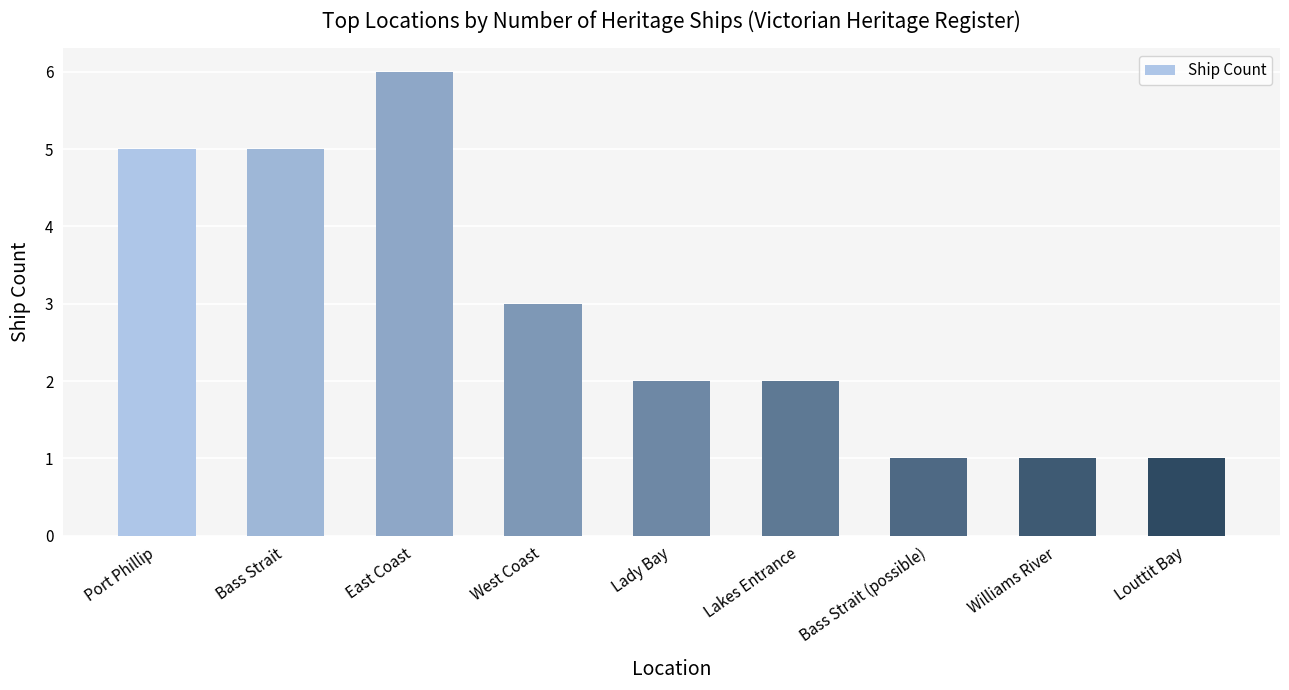

Read the value at West Coast.

3